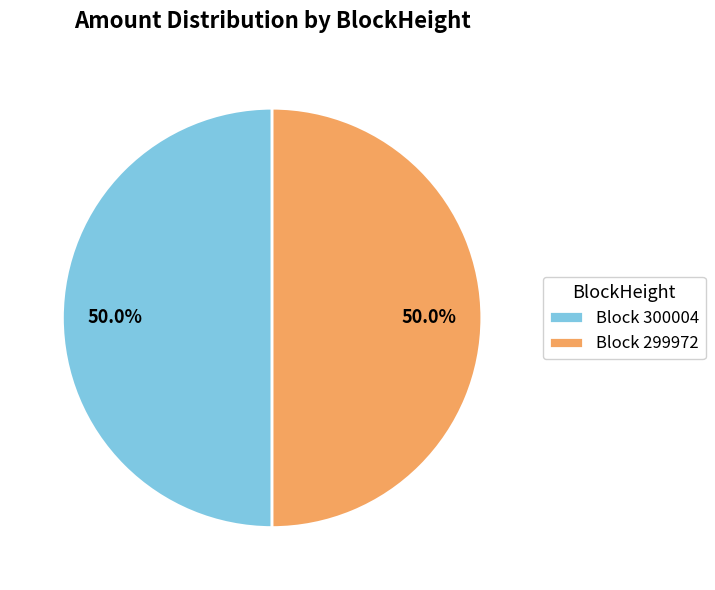

What is the total percentage of Block 299972 and Block 300004?

100.0%